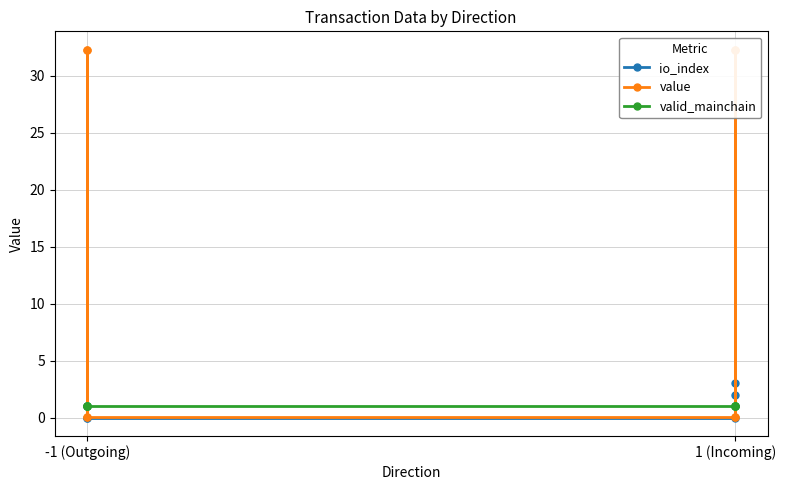

Which series ends up on top after the final intersection of valid_mainchain and io_index?

io_index